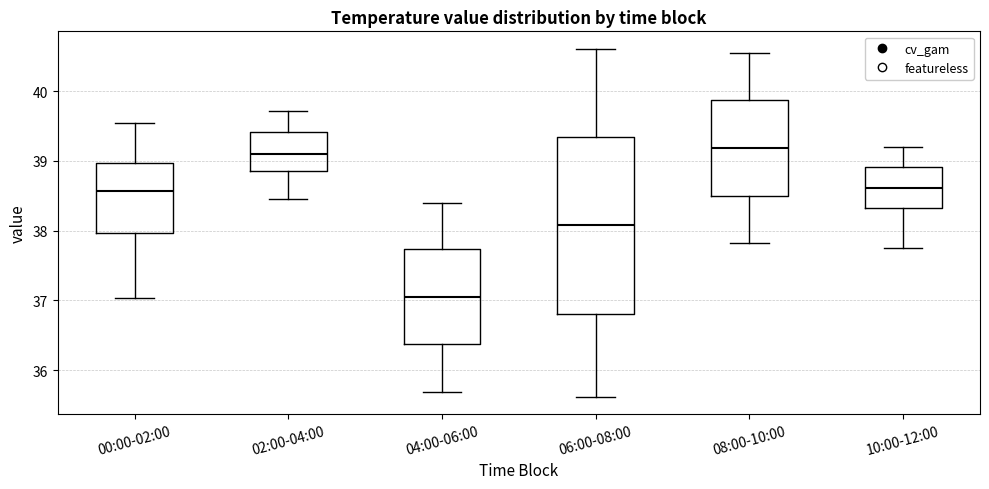

Reading left to right, transcribe this box plot: for each box, give where its median line is, the range the box spans, and where its two whiskers end, as read against the y-axis. The values are not printed on the chart, so give them approximately, as read against the axis.

00:00-02:00: median 38.6, box 38.0 to 39.0, whiskers 37.0 to 39.5
02:00-04:00: median 39.1, box 38.9 to 39.4, whiskers 38.5 to 39.7
04:00-06:00: median 37.1, box 36.4 to 37.7, whiskers 35.7 to 38.4
06:00-08:00: median 38.1, box 36.8 to 39.3, whiskers 35.6 to 40.6
08:00-10:00: median 39.2, box 38.5 to 39.9, whiskers 37.8 to 40.6
10:00-12:00: median 38.6, box 38.3 to 38.9, whiskers 37.8 to 39.2